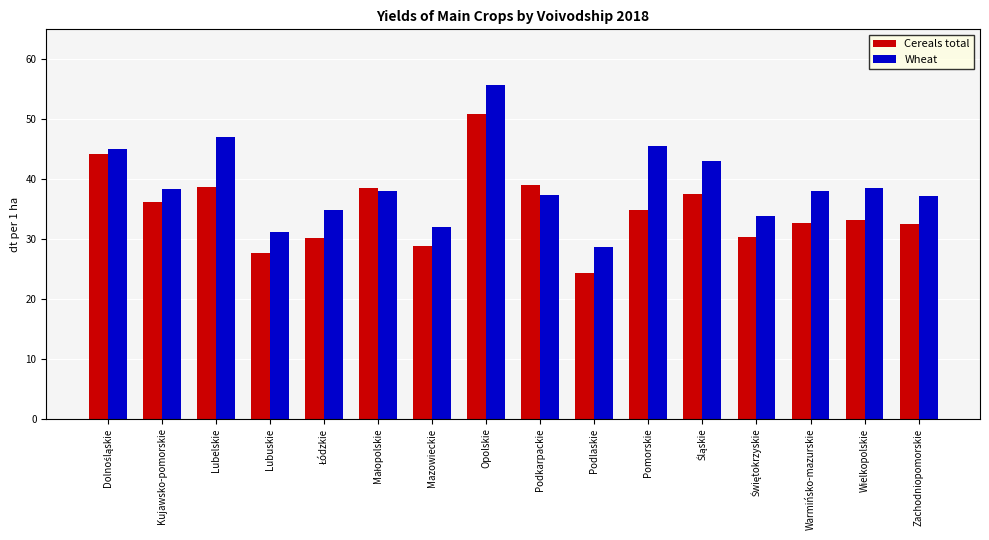

What is the total value across all series at Wielkopolskie?

71.8